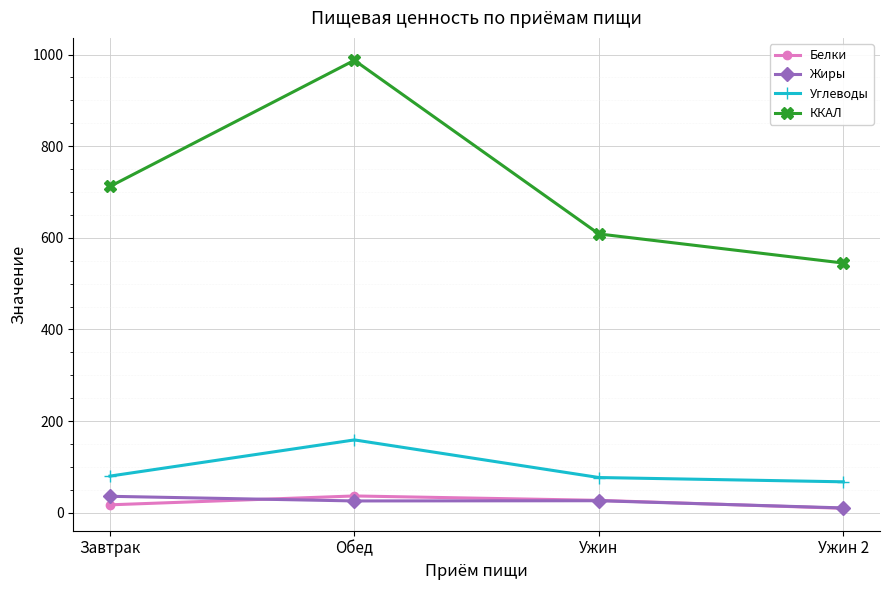

True or false: ККАЛ and Белки cross at least once.

False